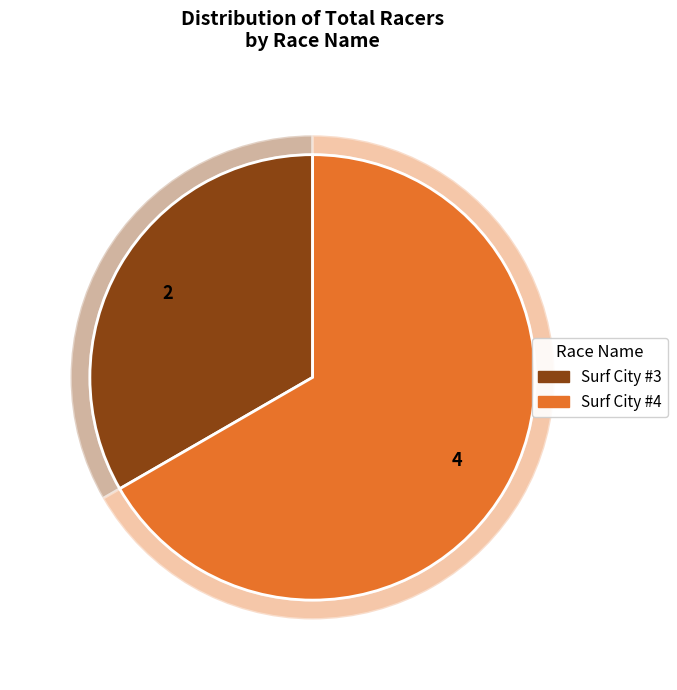

To the nearest percent, what is the combined percentage of Surf City #3 and Surf City #4?

100%